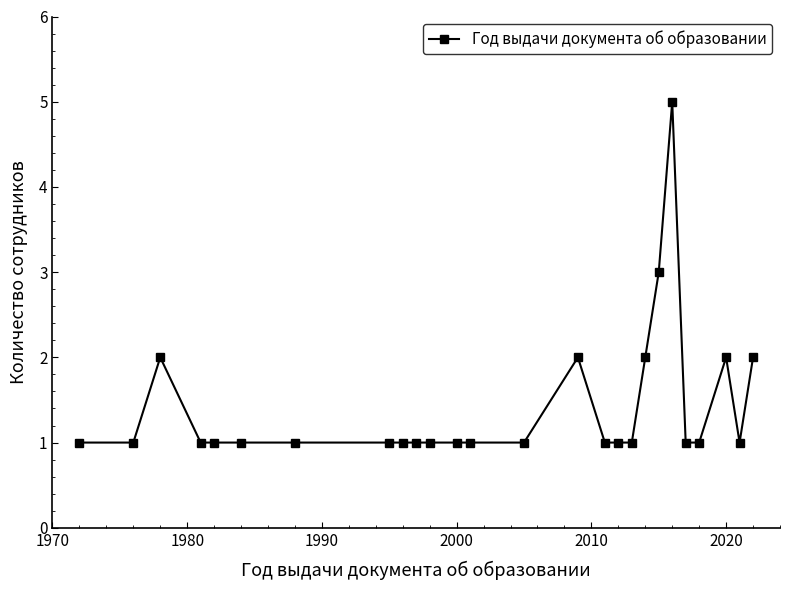

Reading left to right, list all the values displayed in this chart.

1	1	2	1	1	1	1	1	1	1	1	1	1	1	2	1	1	1	2	3	5	1	1	2	1	2